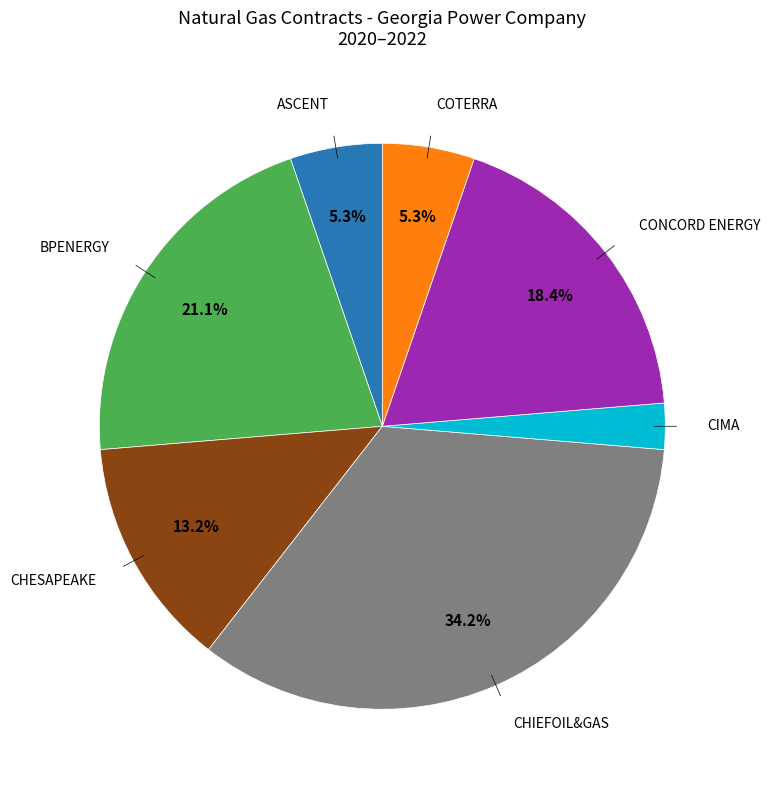

To the nearest percent, what is the average slice percentage?

14%